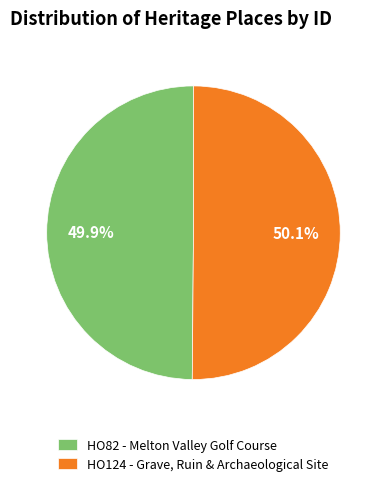

What percentage is the HO124 - Grave, Ruin & Archaeological Site slice, to the nearest percent?

50%